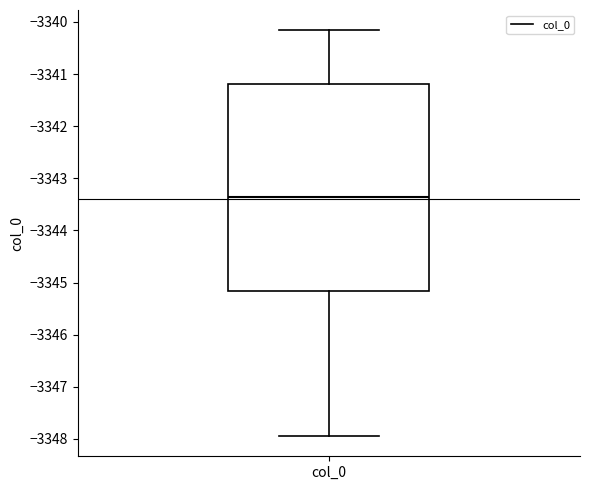

Where does the median line of the box for col_0 sit on the y-axis? The values are not printed on the chart, so give them approximately, as read against the axis.

-3343.4